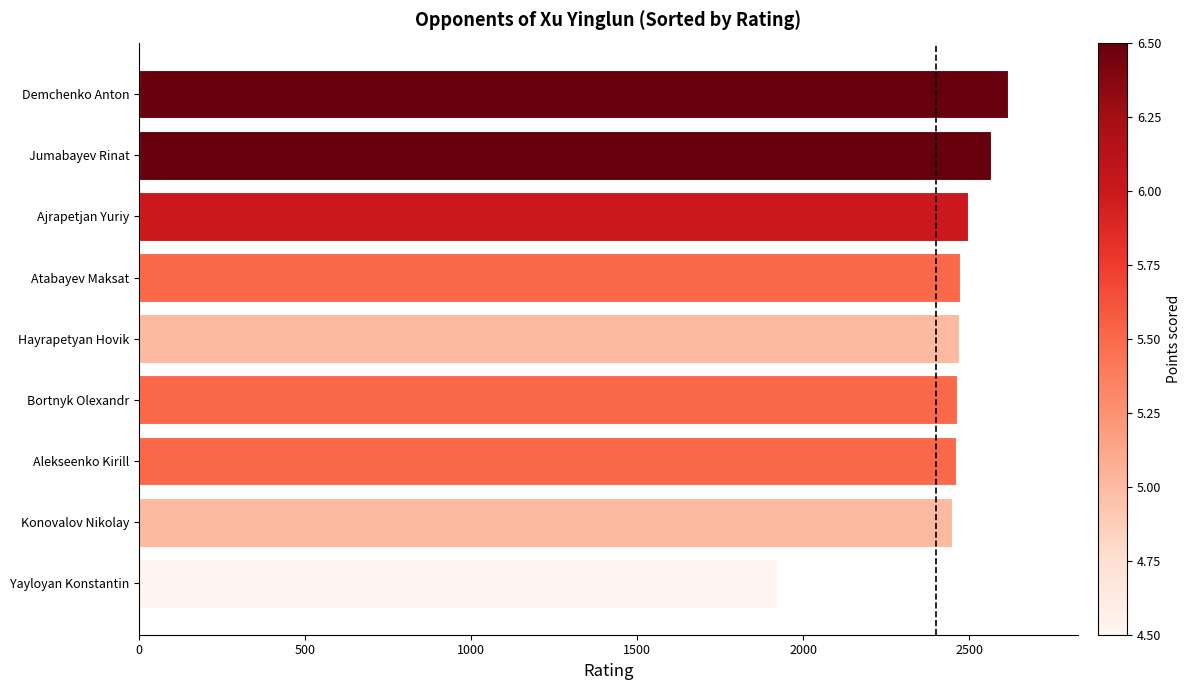

The value at Hayrapetyan Hovik is 1493. True or false?

False